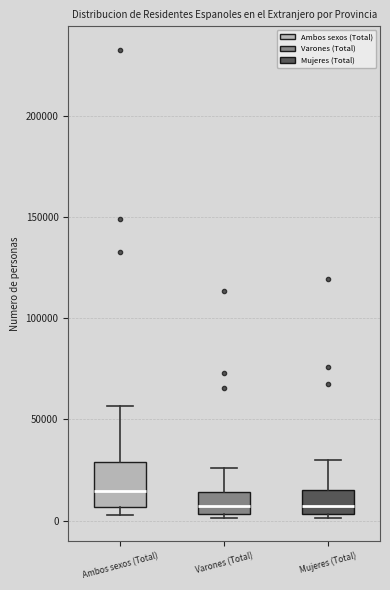

Where does the upper whisker of the box for Mujeres (Total) end on the y-axis? The values are not printed on the chart, so give them approximately, as read against the axis.

30000